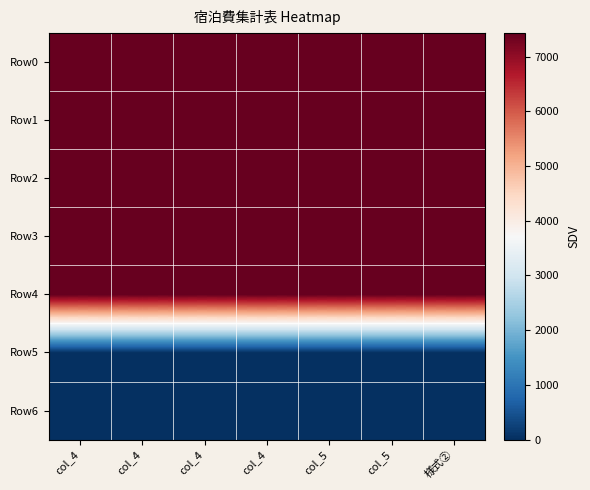

How many series are shown in this chart?

7